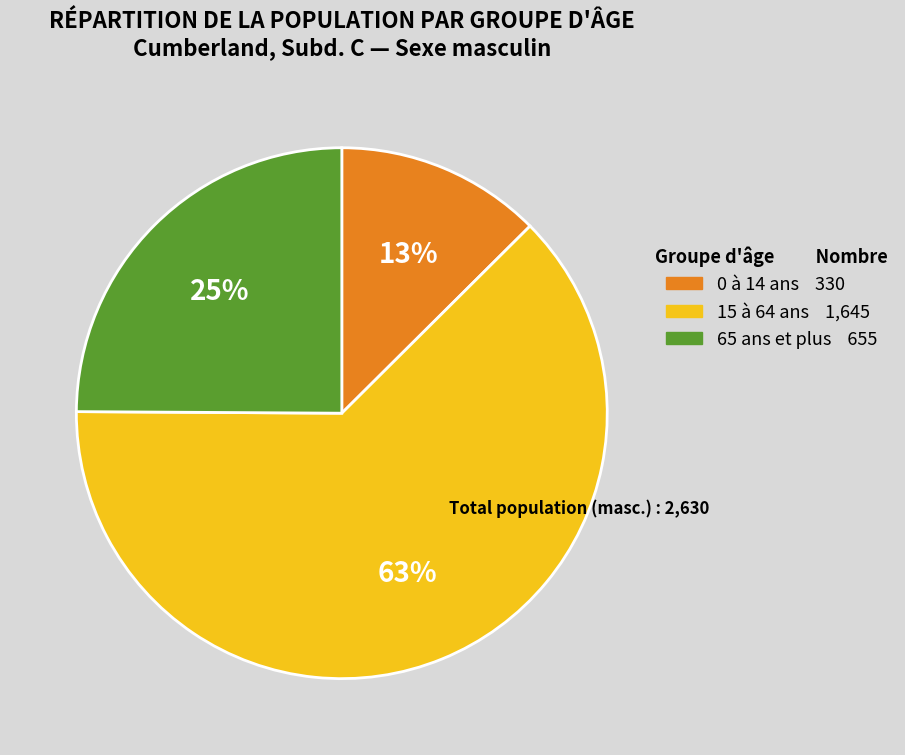

How many segments does this pie chart have?

3